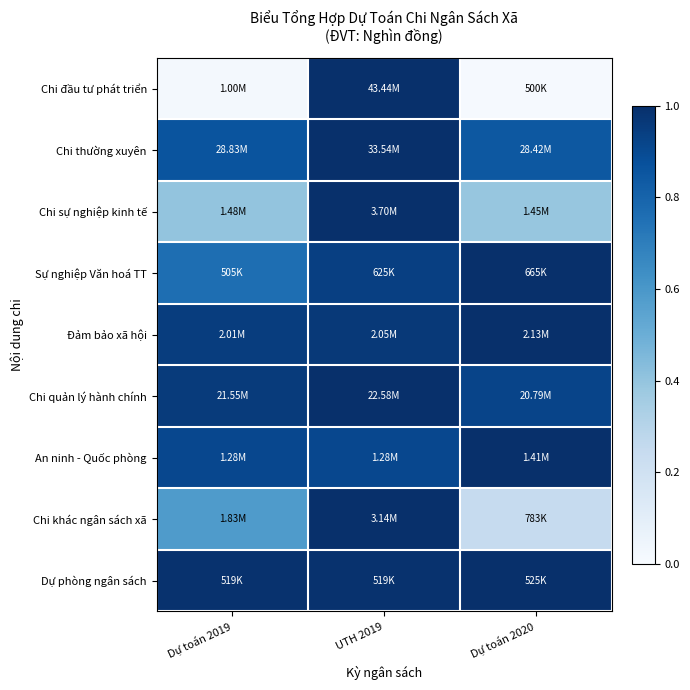

Which series has the widest spread of values?

Chi đầu tư phát triển